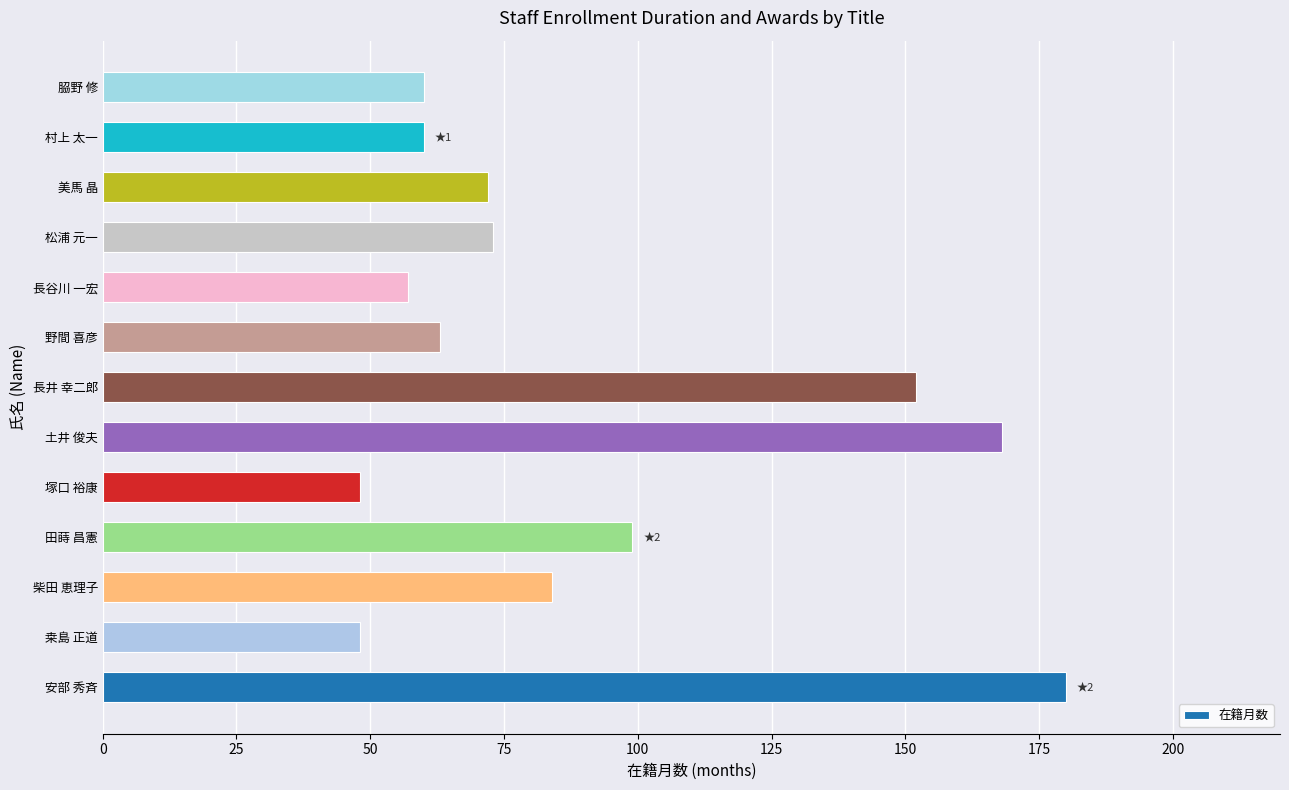

Reading bottom to top, transcribe all the data shown in this chart.

180	48	84	99	48	168	152	63	57	73	72	60	60